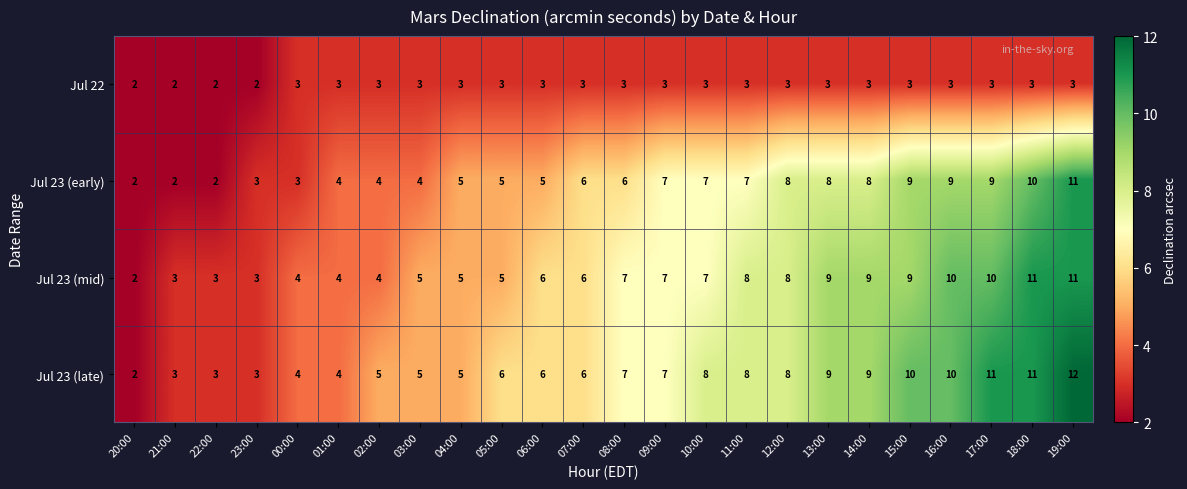

What is the minimum value shown in the chart?

2